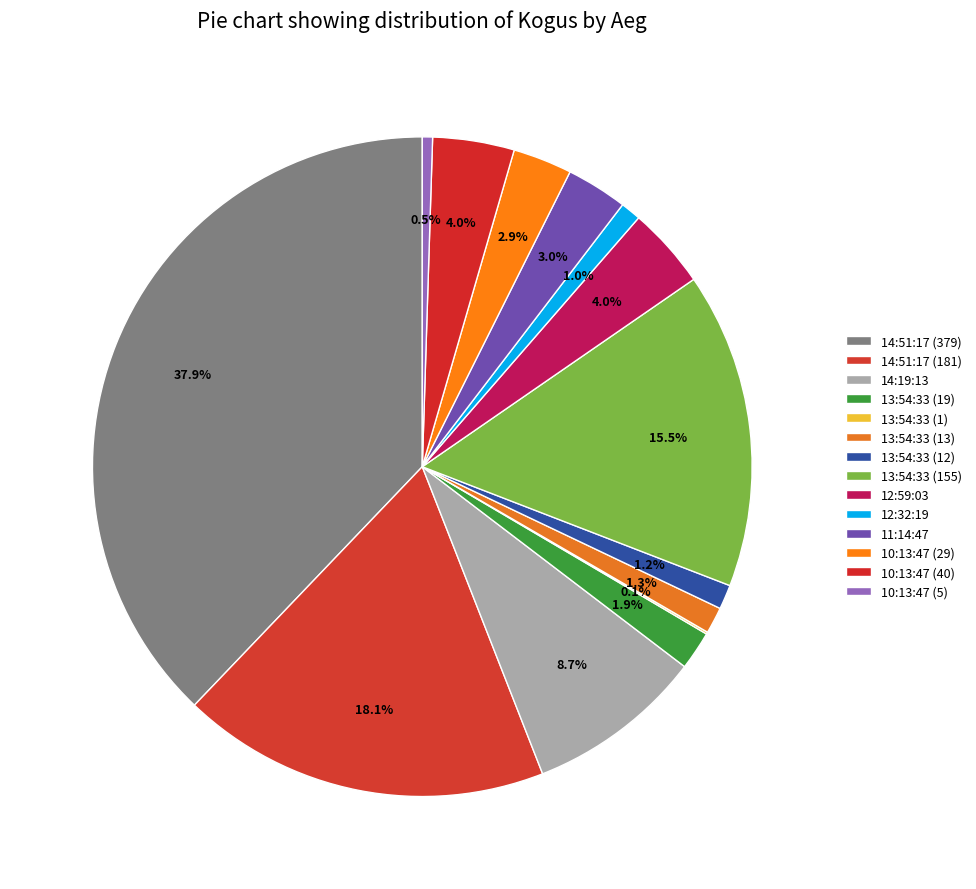

True or false: 14:19:13 accounts for 2% of the total.

False